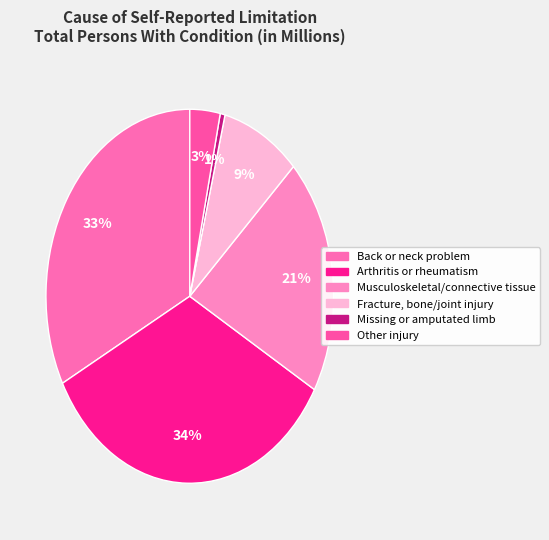

Does any single category account for the majority?

No